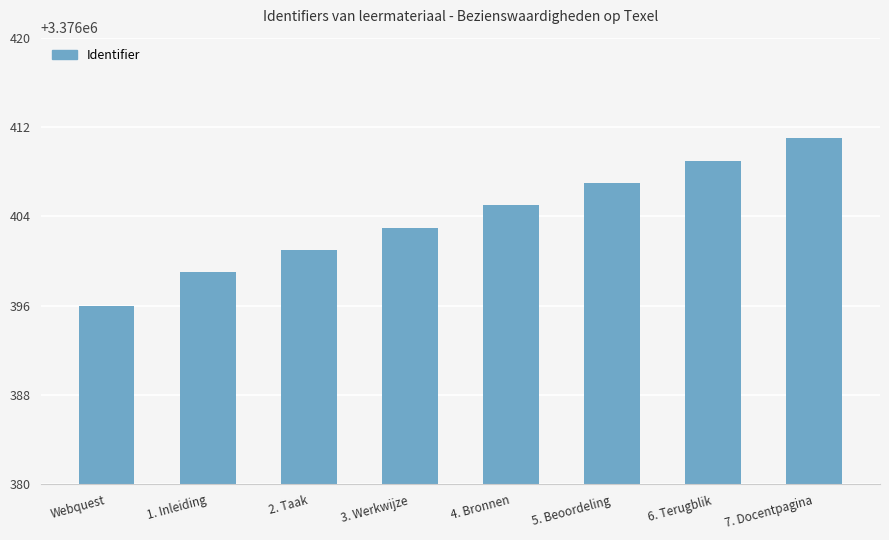

List the labels in order of value, largest first.

7. Docentpagina, 6. Terugblik, 5. Beoordeling, 4. Bronnen, 3. Werkwijze, 2. Taak, 1. Inleiding, Webquest